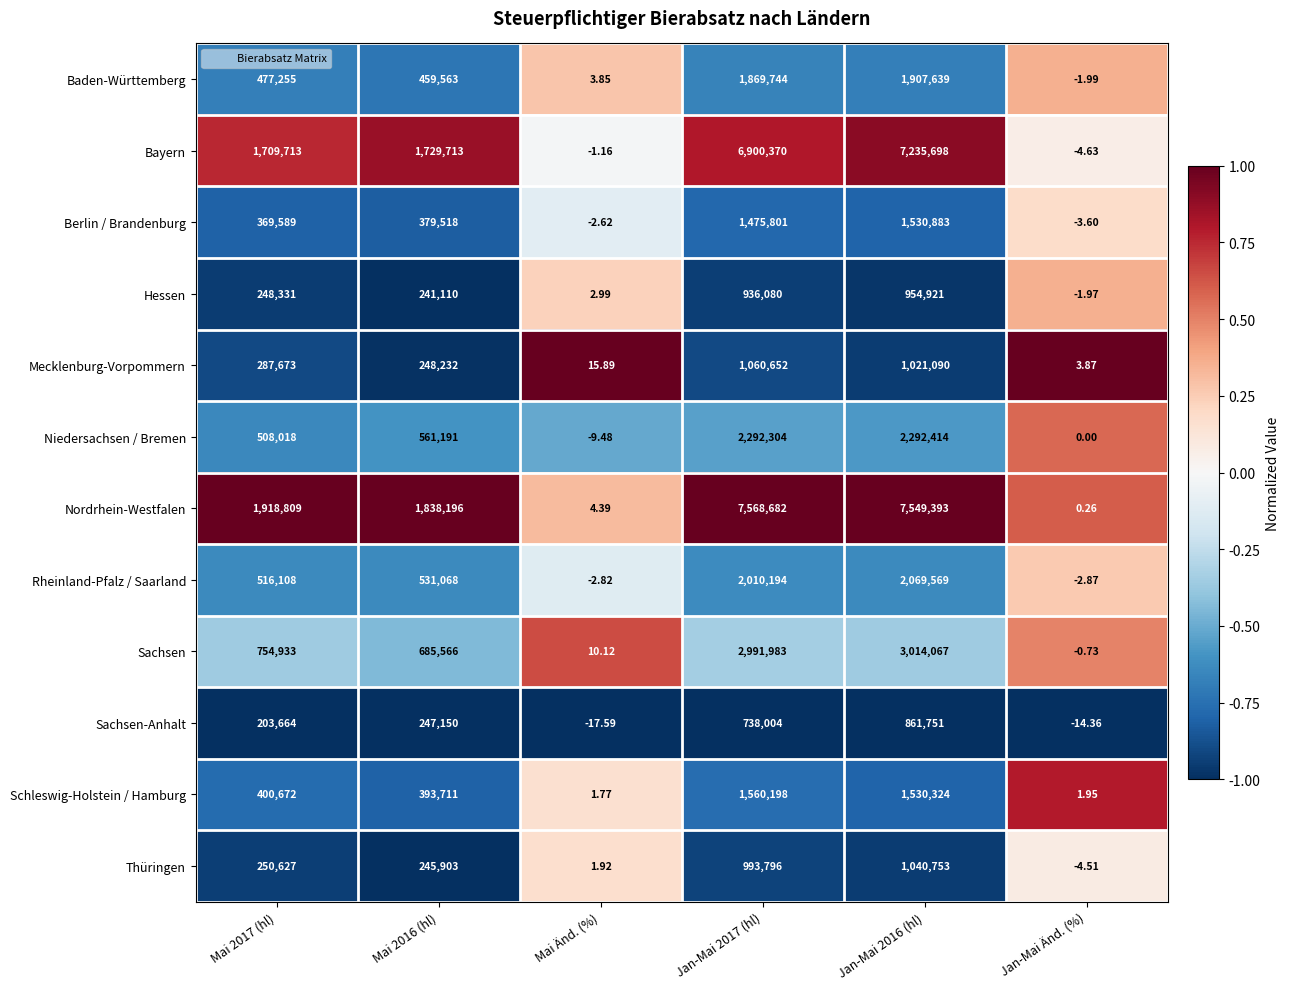

At which category does the chart reach its minimum across all series?

Mai Änd. (%)